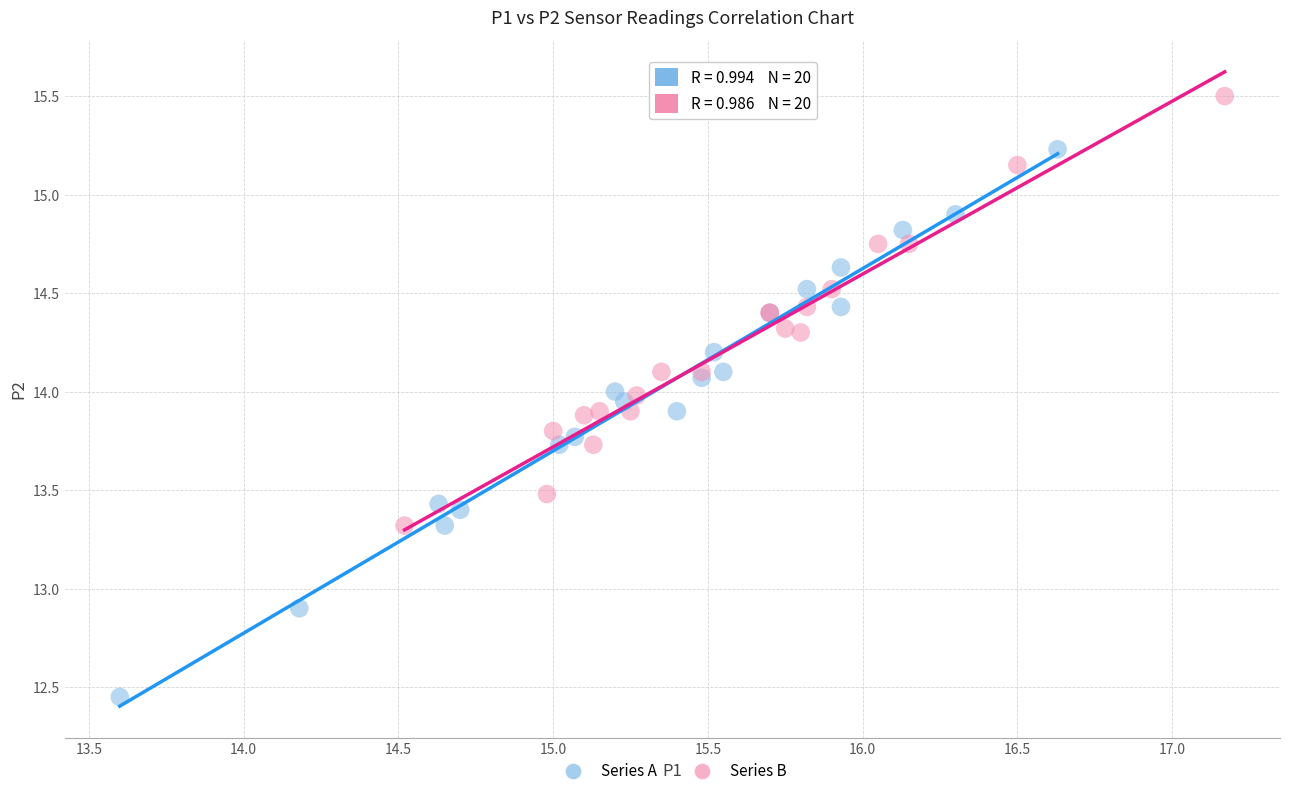

Which series has the widest spread of Y values?

Series A